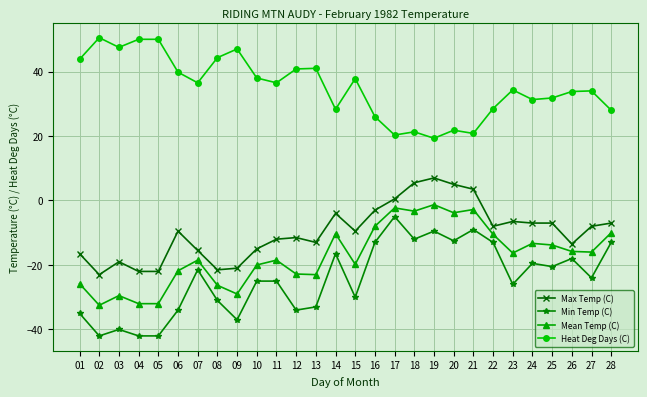

What is the lowest value of the Min Temp (C) series?

-42.0